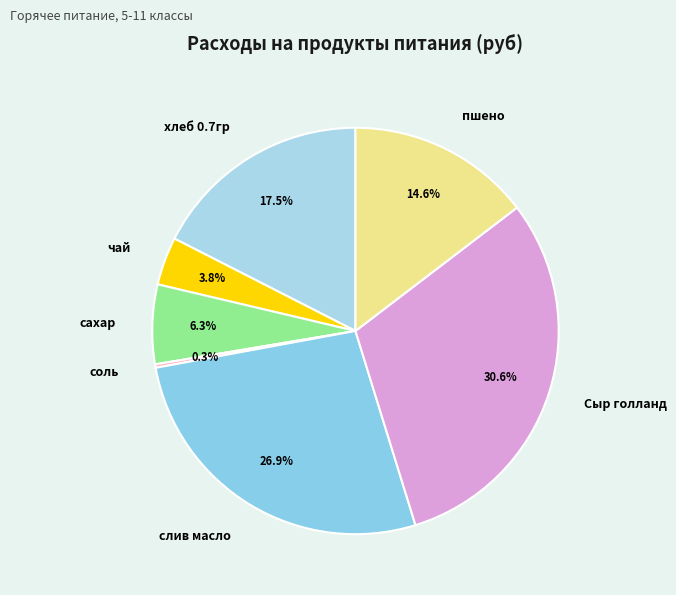

To the nearest percent, what percentage of the pie is Сыр голланд?

31%